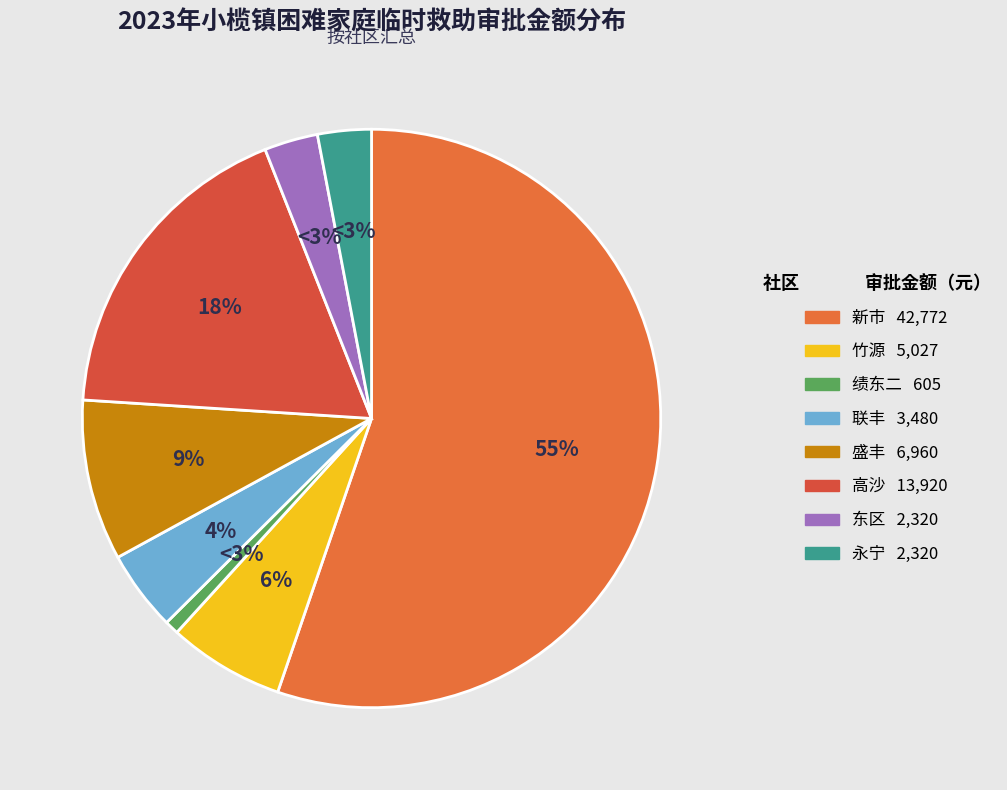

How many segments does this pie chart have?

8